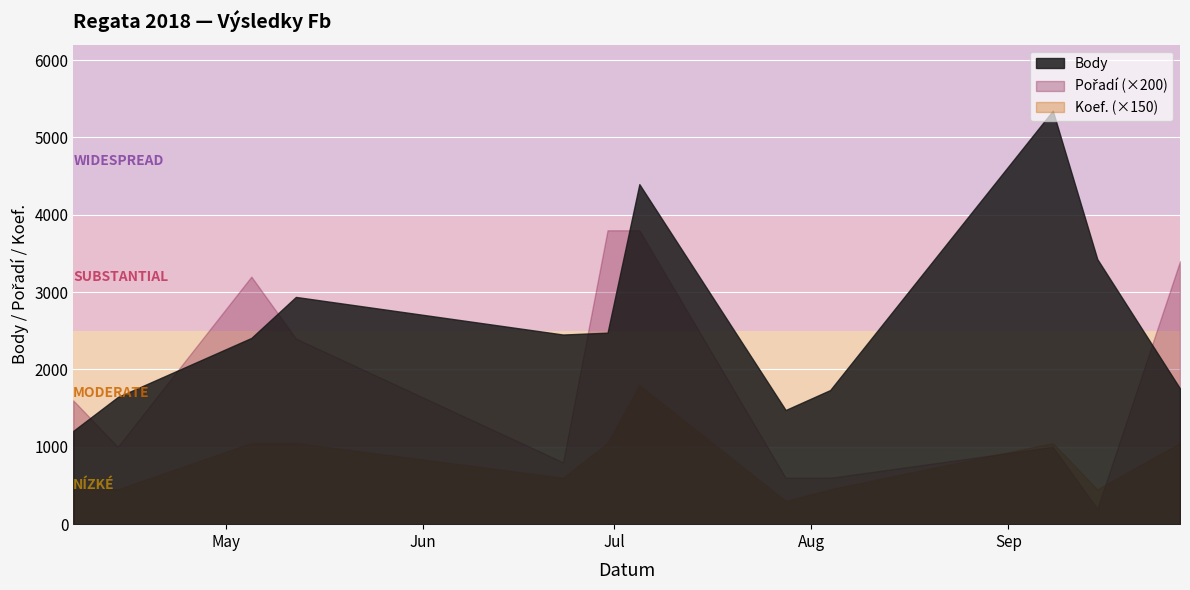

How many lines are shown in the chart?

3